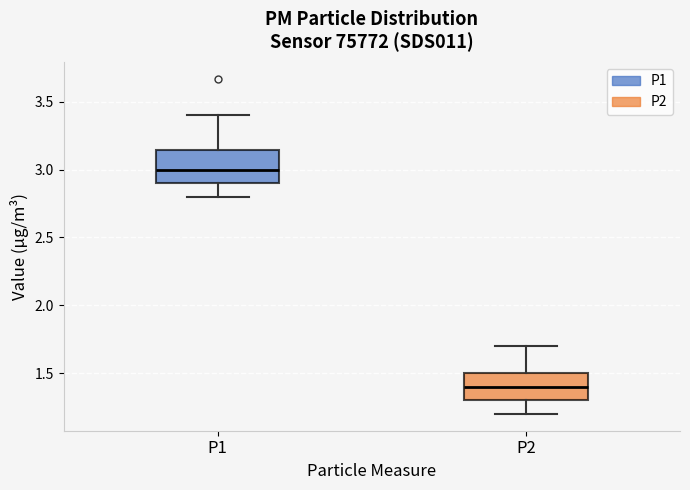

Where is the lower edge of the box for P1 on the y-axis? The values are not printed on the chart, so give them approximately, as read against the axis.

2.90